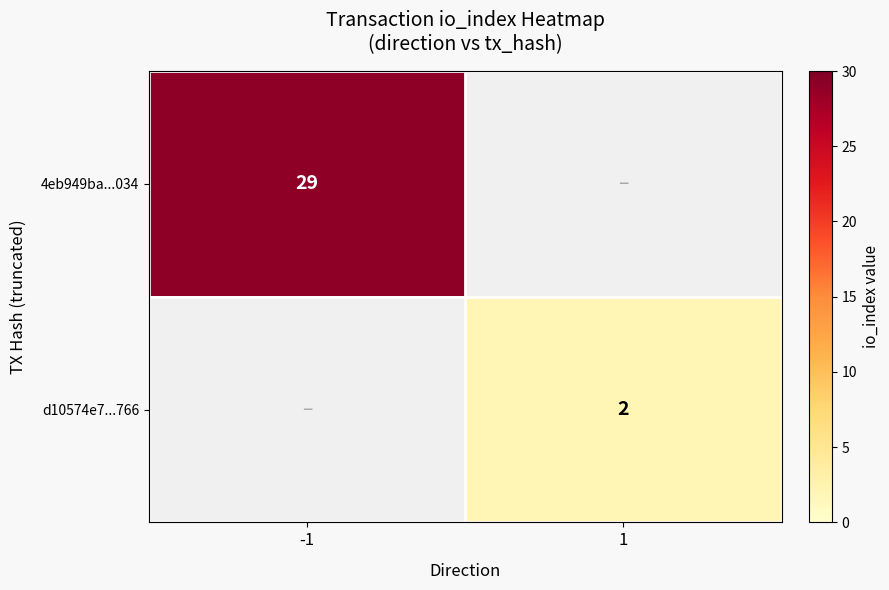

The 4eb949ba...034 series shows 29 at -1. True or false?

True